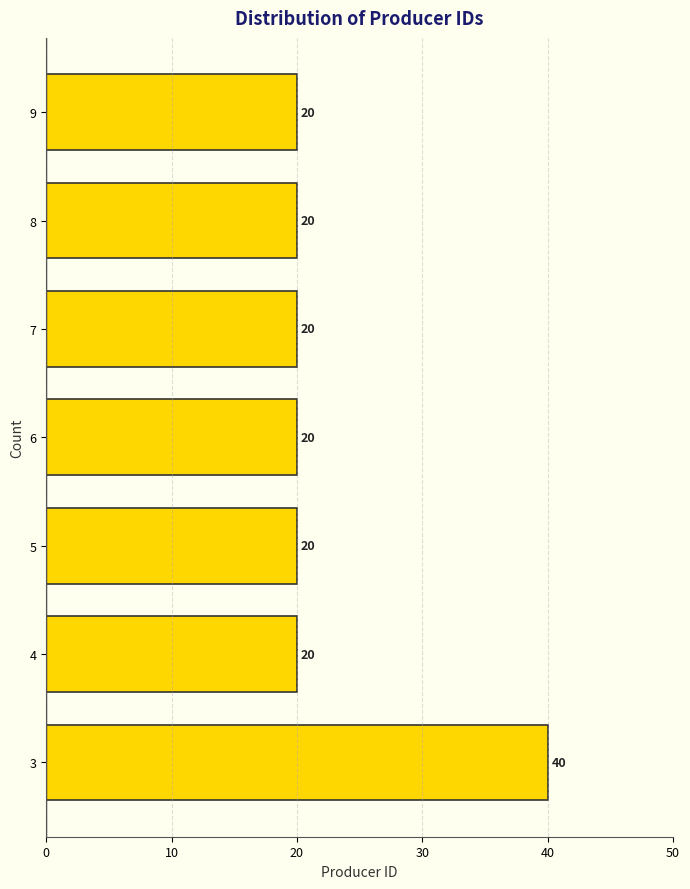

Reading bottom to top, list all the values displayed in this chart.

40	20	20	20	20	20	20